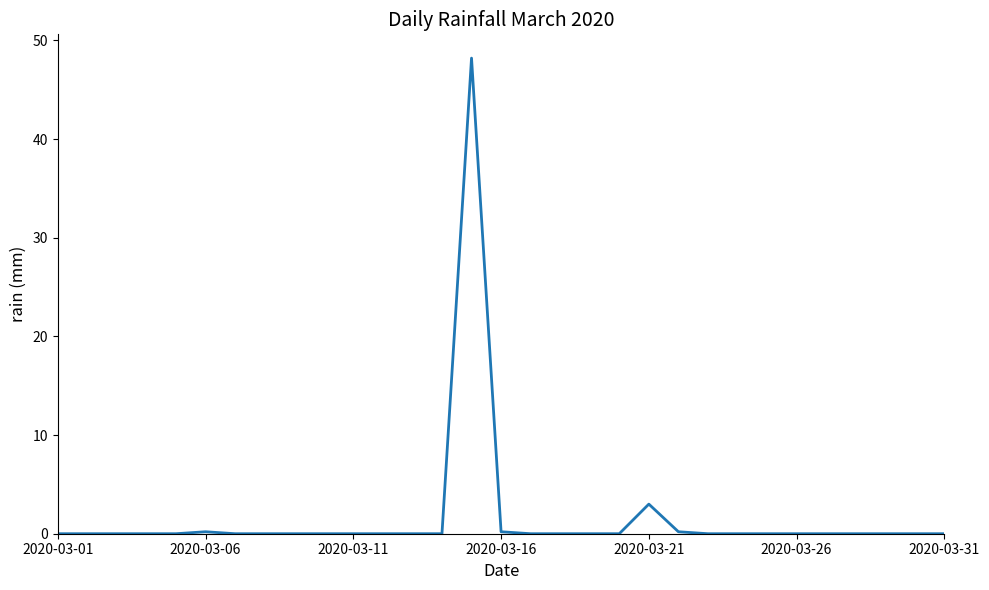

What is the maximum value shown in the chart?

48.2